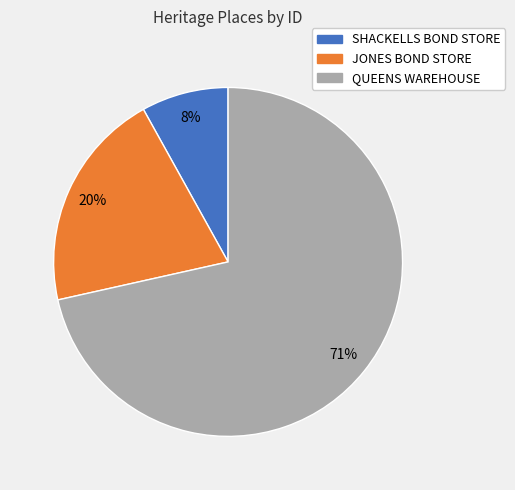

True or false: SHACKELLS BOND STORE accounts for 8% of the total.

True